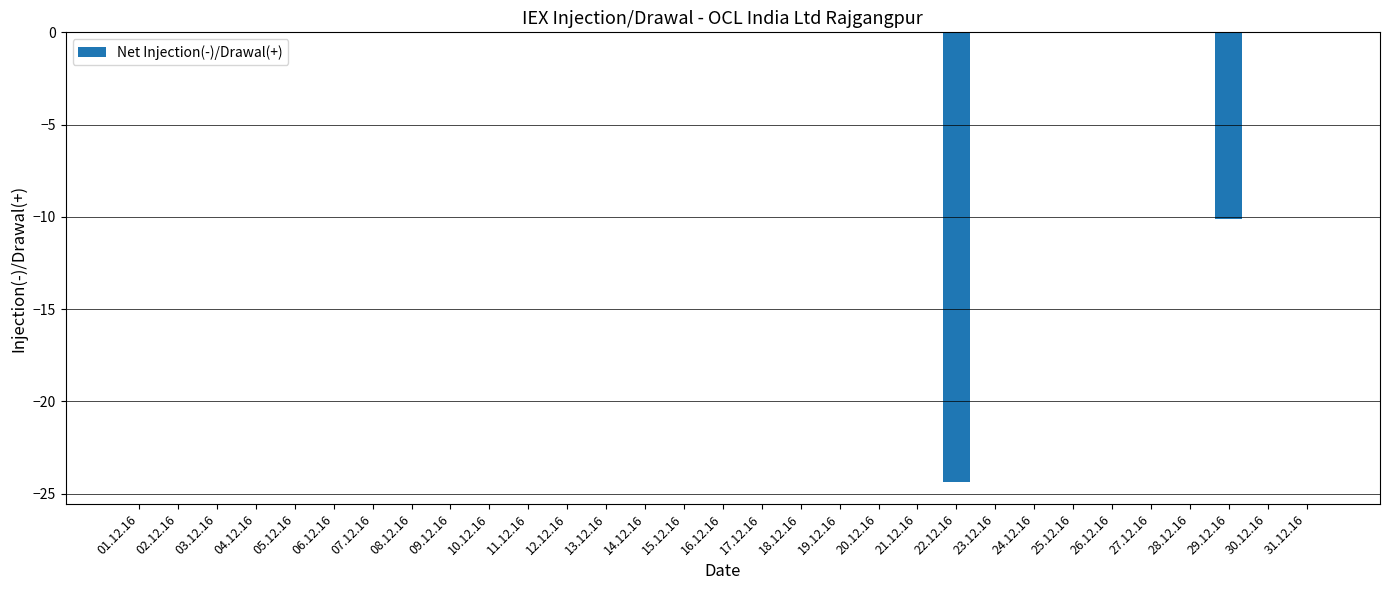

How many data points does each series have?

31